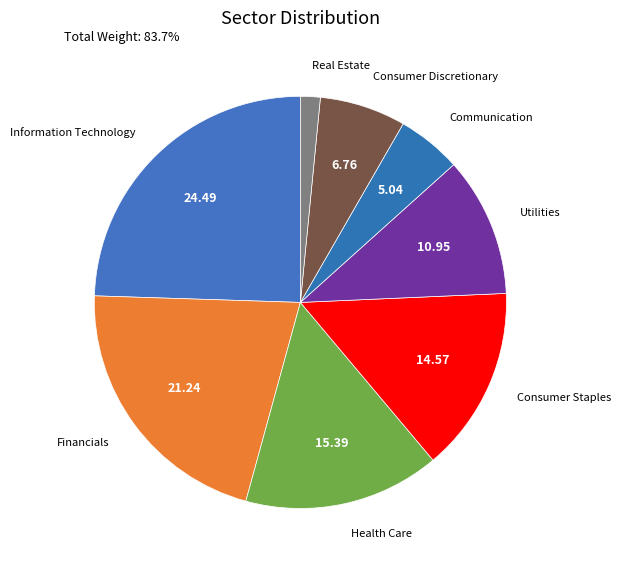

Rank the categories by value from lowest to highest.

Real Estate, Communication, Consumer Discretionary, Utilities, Consumer Staples, Health Care, Financials, Information Technology